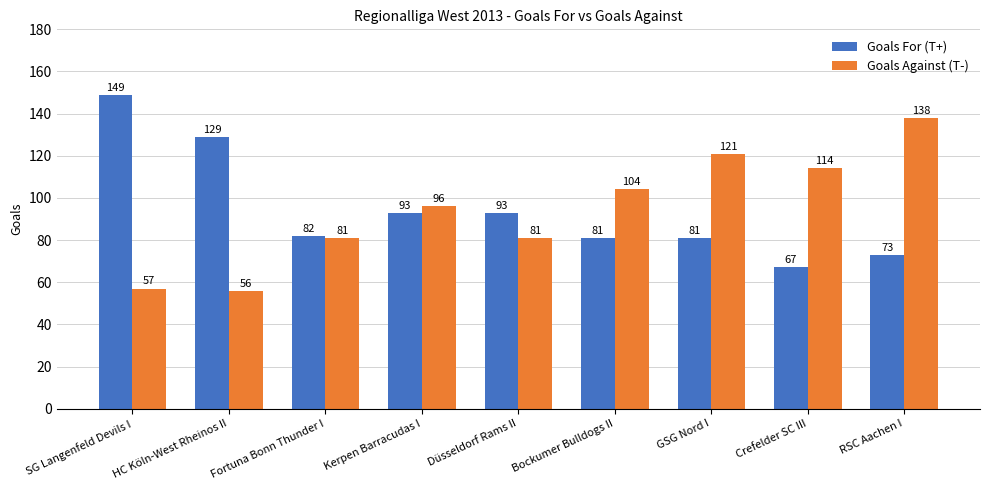

What are all the series names shown in the legend?

Goals For (T+), Goals Against (T-)